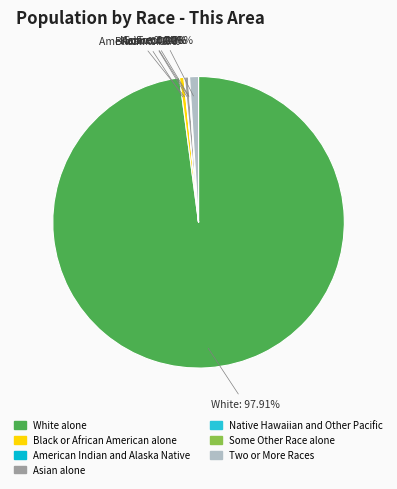

What is the smallest slice in the pie chart?

Native Hawaiian and Other Pacific